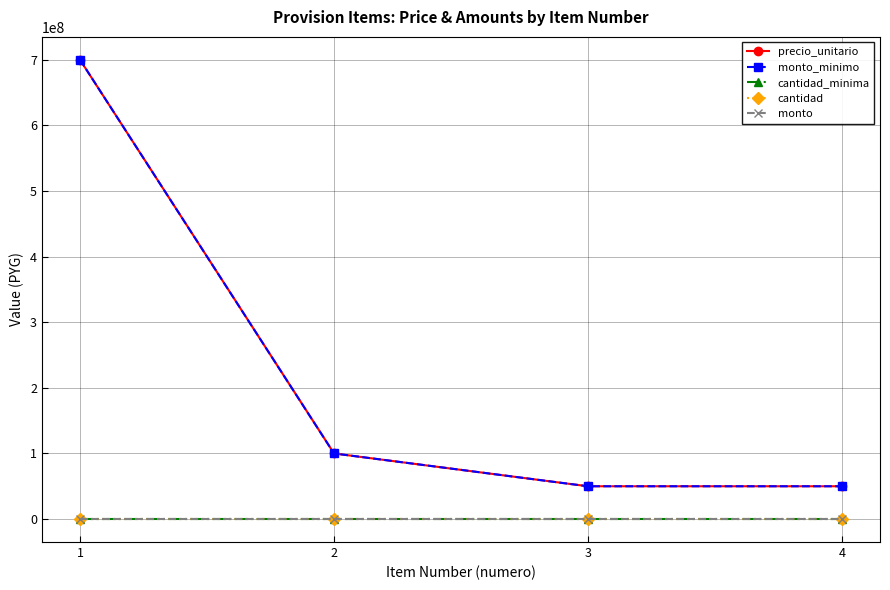

True or false: cantidad has more than 0 points higher than both neighbors.

False